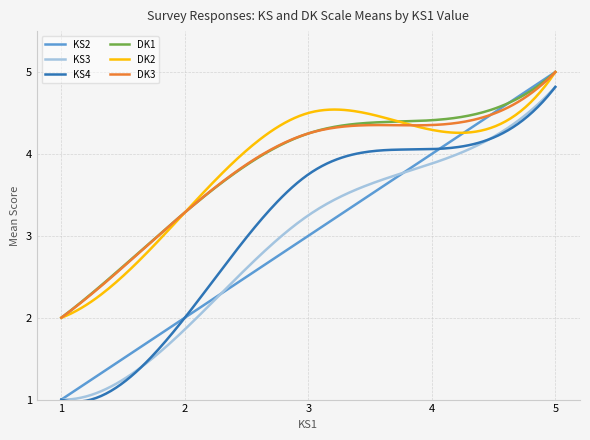

What is the maximum value shown in the chart?

5.0